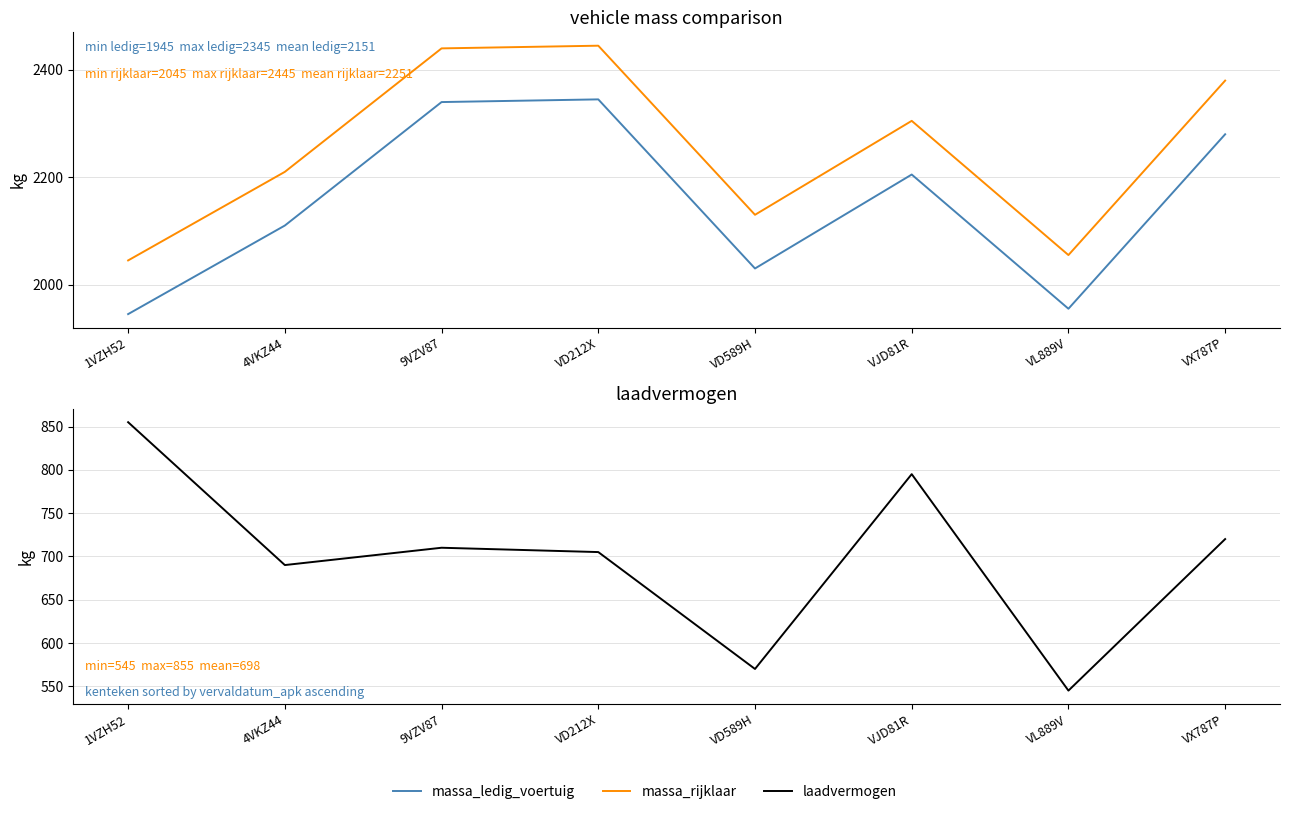

Is it true that massa_rijklaar equals 3474 at VJD81R?

False